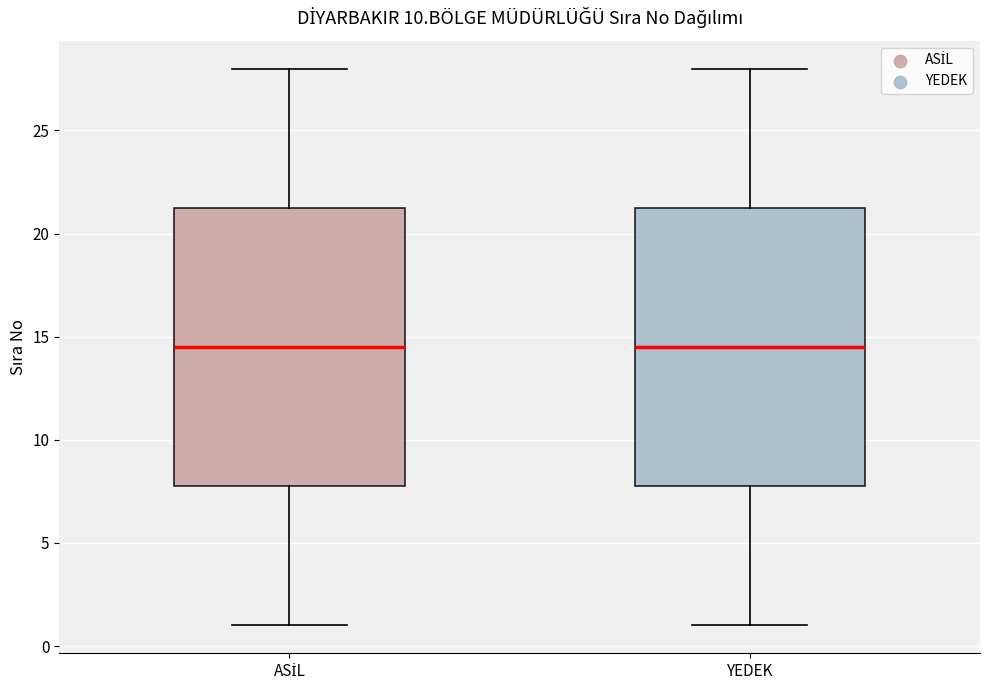

Reading left to right, transcribe this box plot: for each box, give where its median line is, the range the box spans, and where its two whiskers end, as read against the y-axis. The values are not printed on the chart, so give them approximately, as read against the axis.

ASİL: median 14.5, box 8.0 to 21.5, whiskers 1.0 to 28.0
YEDEK: median 14.5, box 8.0 to 21.5, whiskers 1.0 to 28.0